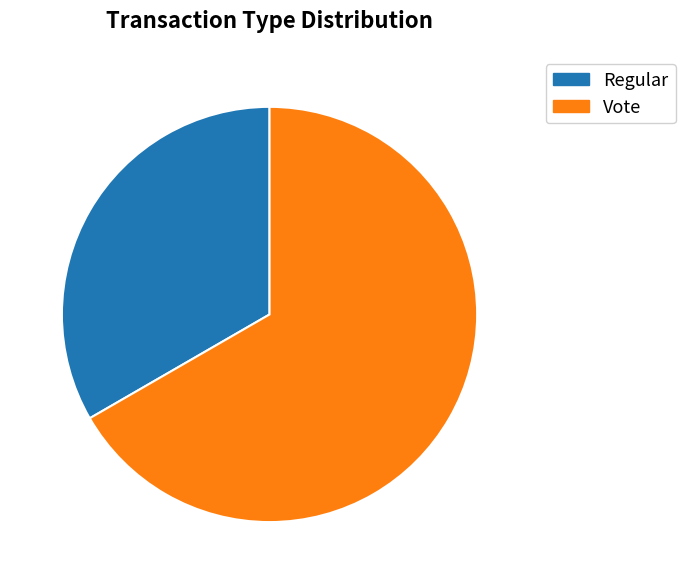

Is there a majority slice in this chart?

Yes